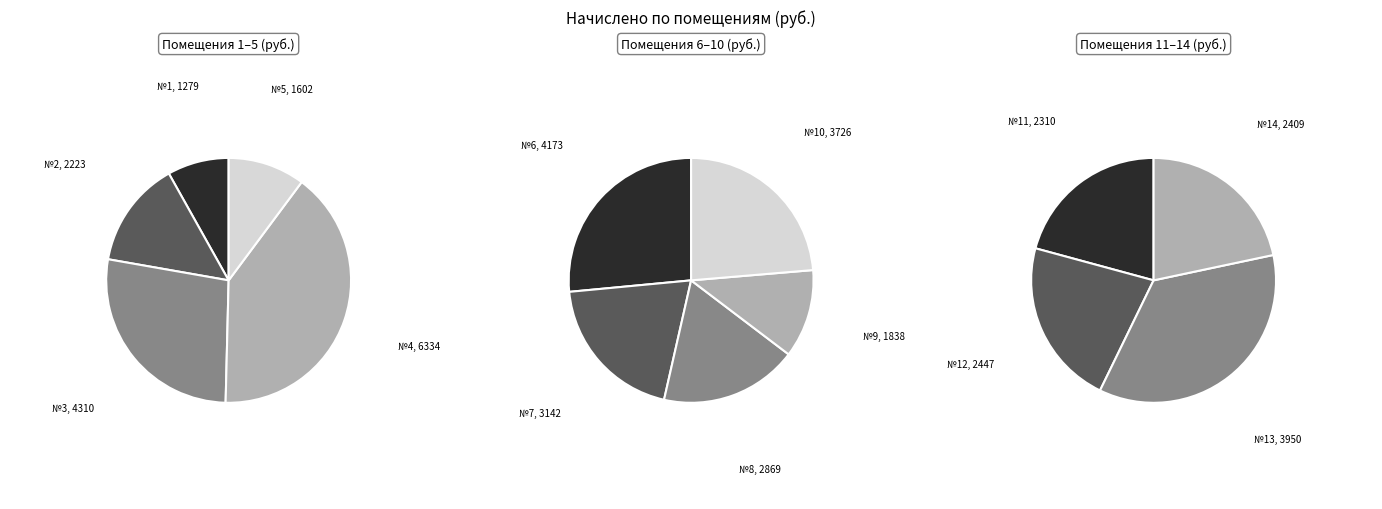

What percentage is the 6 slice, to the nearest percent?

10%